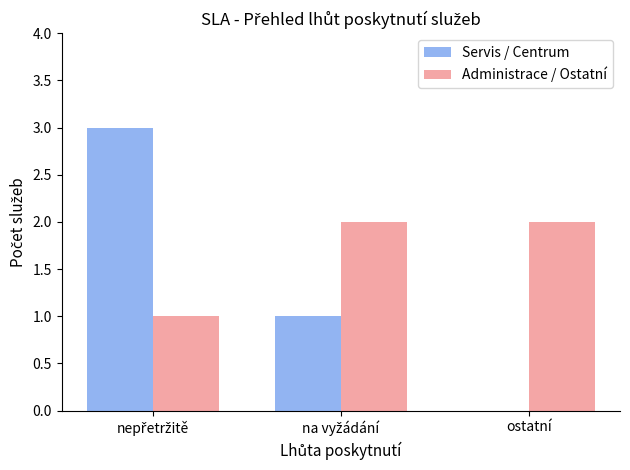

What is the sum of all Administrace / Ostatní values?

5